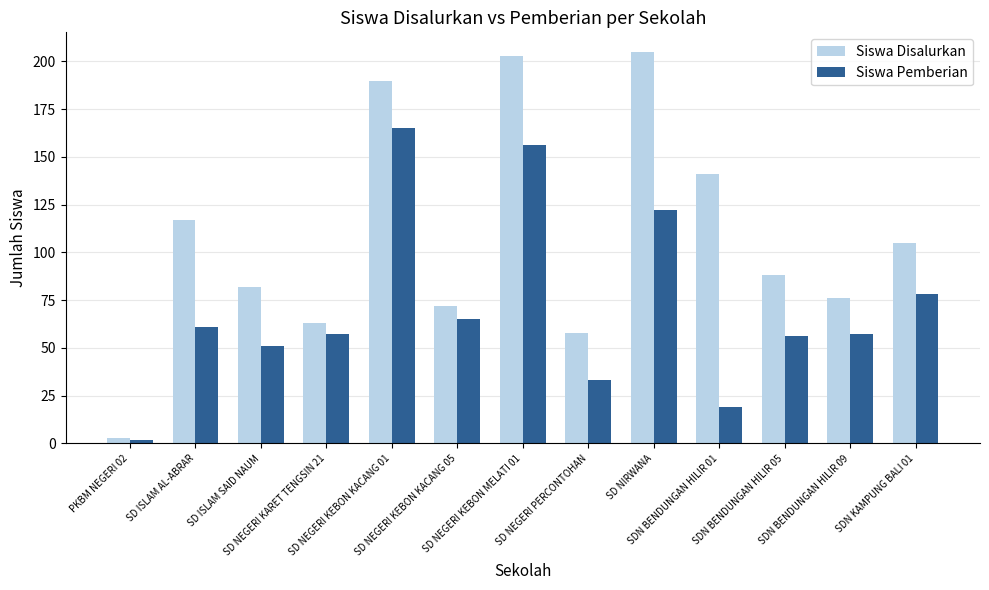

True or false: Siswa Pemberian has a value of 57 at SDN BENDUNGAN HILIR 09.

True